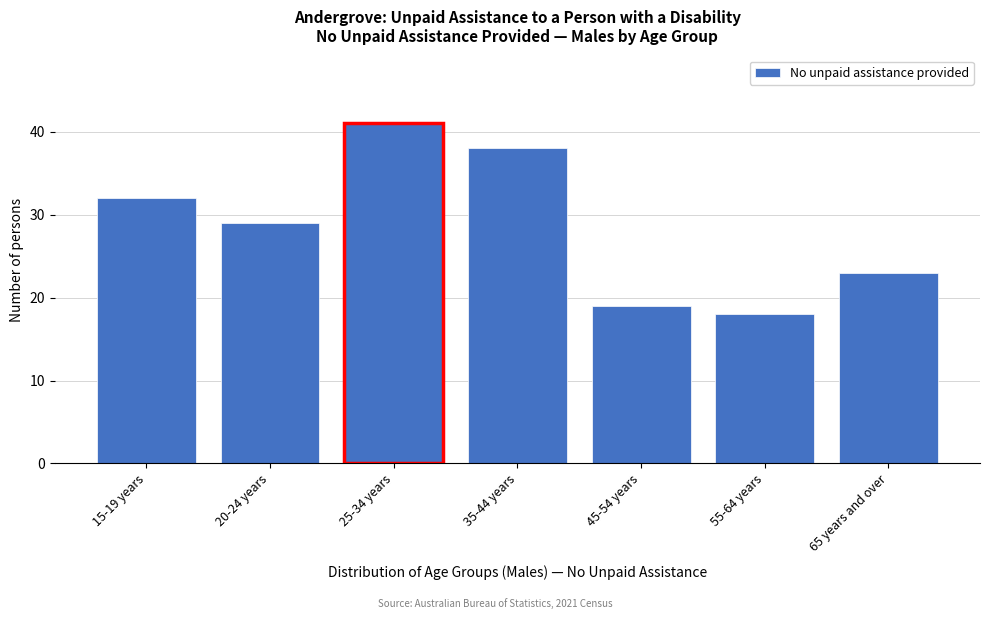

Reading left to right, what are all the values shown in this chart?

32	29	41	38	19	18	23